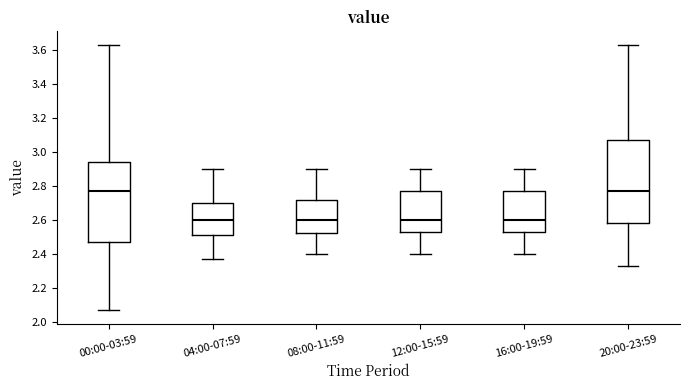

Reading left to right, read every box against the y-axis: the position of its median line, the range the box covers, and the ends of its whiskers. The values are not printed on the chart, so give them approximately, as read against the axis.

00:00-03:59: median 2.78, box 2.48 to 2.94, whiskers 2.08 to 3.64
04:00-07:59: median 2.60, box 2.52 to 2.70, whiskers 2.38 to 2.90
08:00-11:59: median 2.60, box 2.52 to 2.72, whiskers 2.40 to 2.90
12:00-15:59: median 2.60, box 2.54 to 2.78, whiskers 2.40 to 2.90
16:00-19:59: median 2.60, box 2.54 to 2.78, whiskers 2.40 to 2.90
20:00-23:59: median 2.78, box 2.58 to 3.08, whiskers 2.34 to 3.64